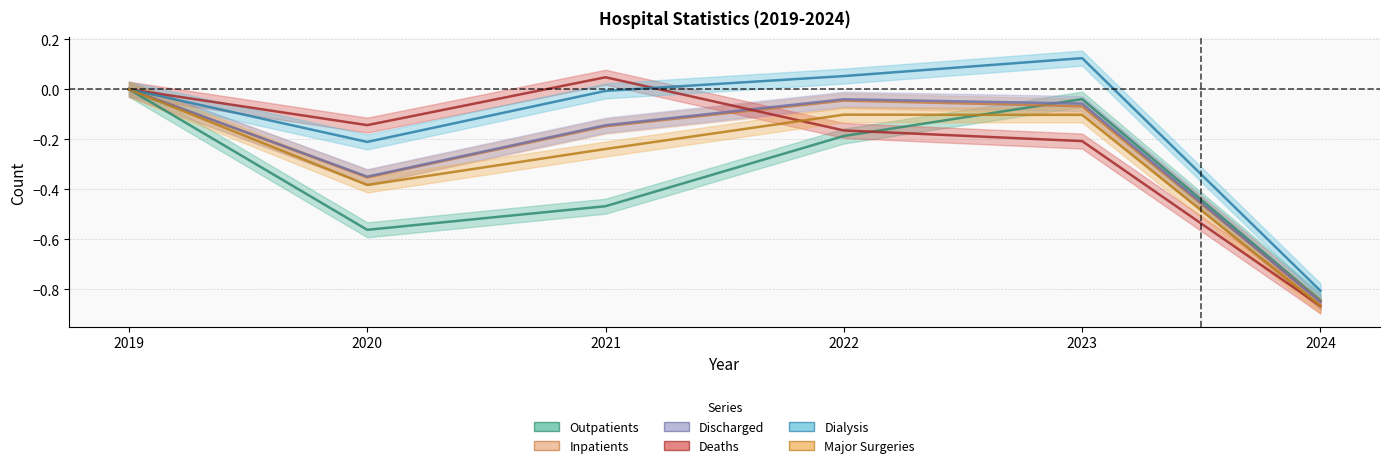

List the labels in order of Dialysis value, smallest first.

2024, 2020, 2021, 2019, 2022, 2023